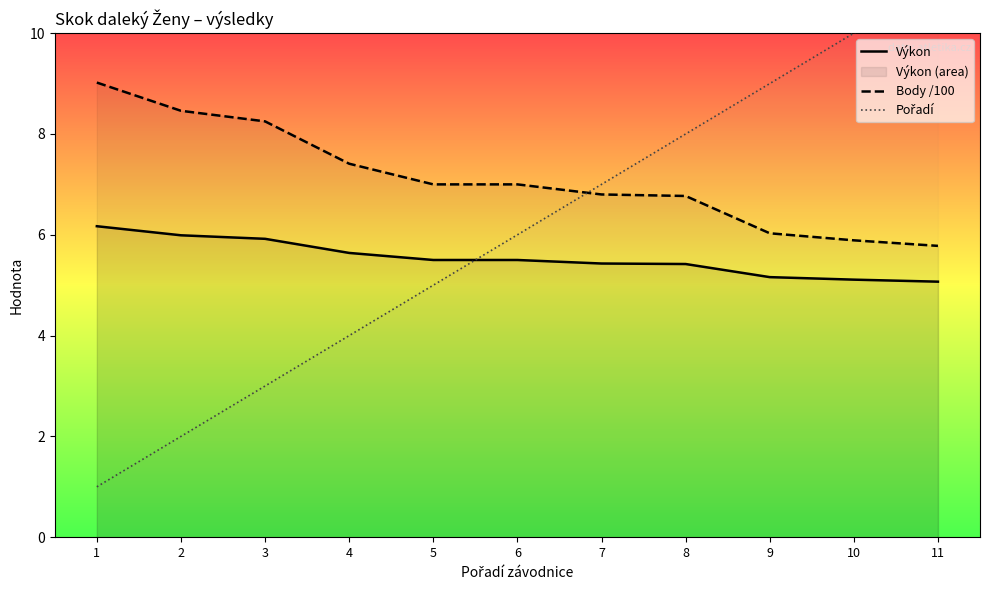

List the series in order of their overall mean, lowest first.

Výkon, Pořadí, Body /100